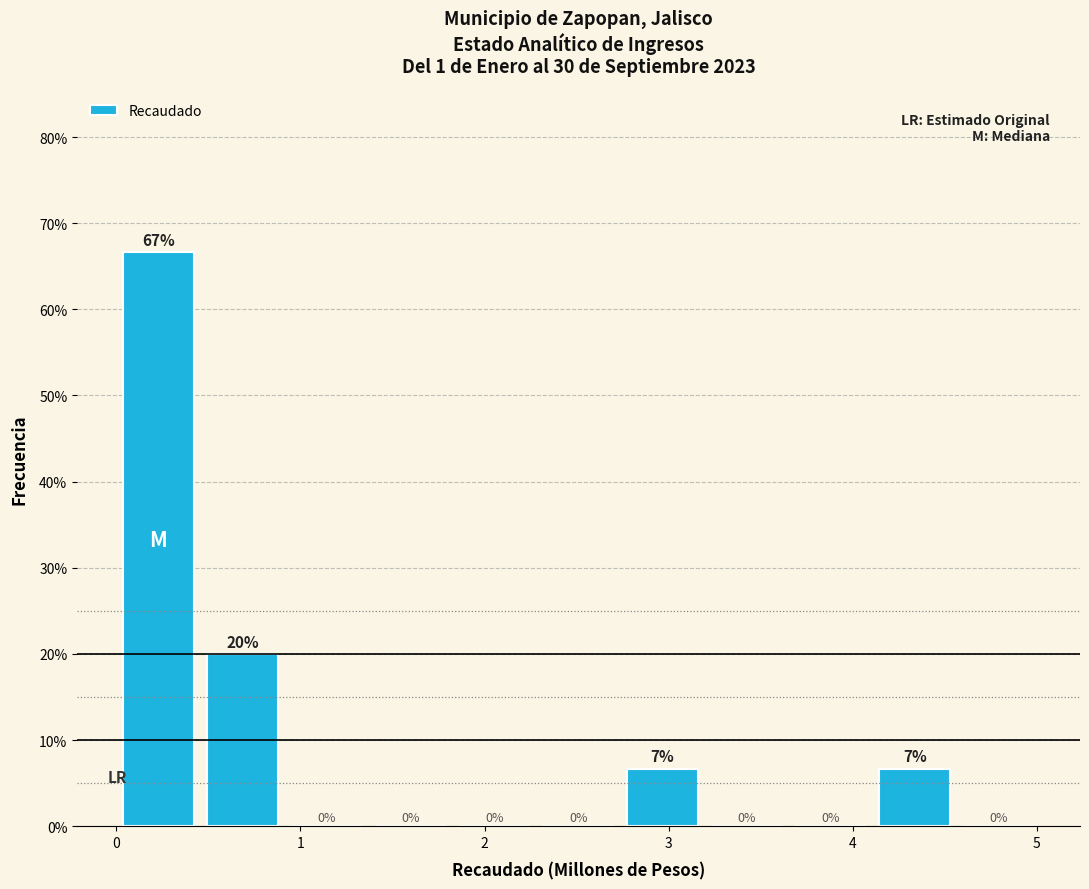

Over which range of the x-axis is the bar tallest?

0.0 to 0.5